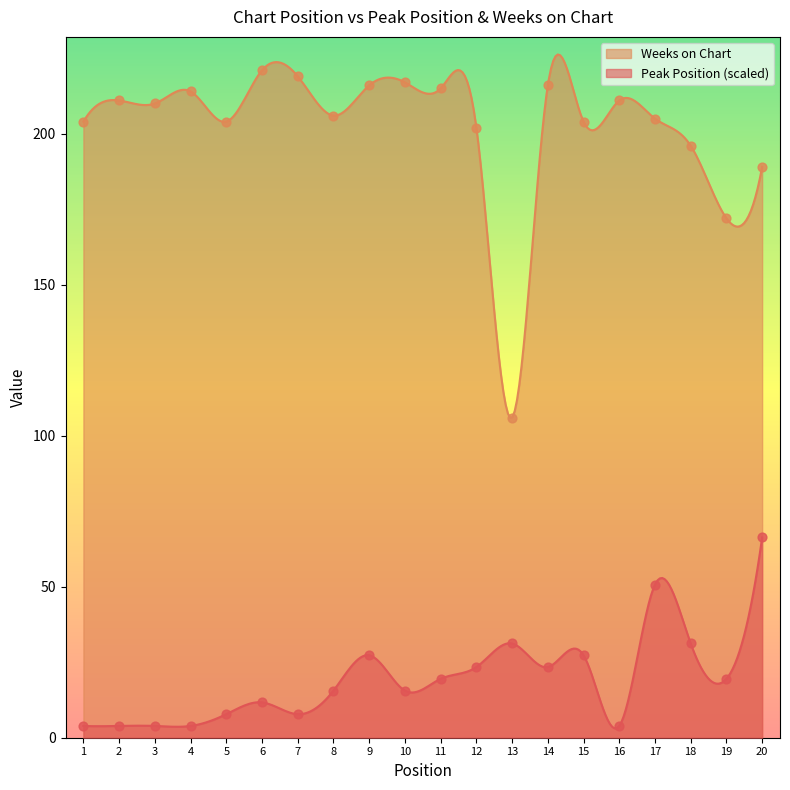

What is the total value across all series at 17?

255.7